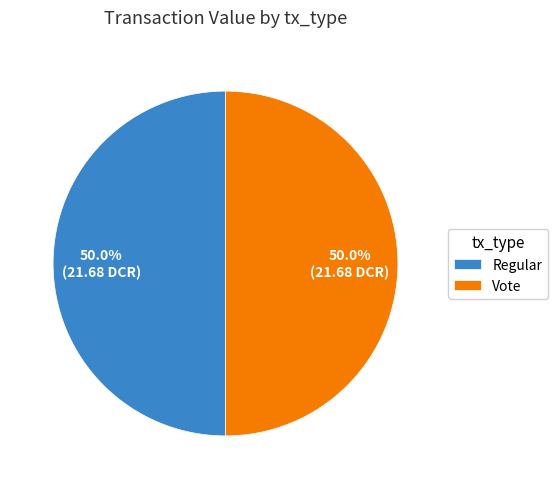

Approximately how many times larger is the value at Vote compared to Regular?

1.0